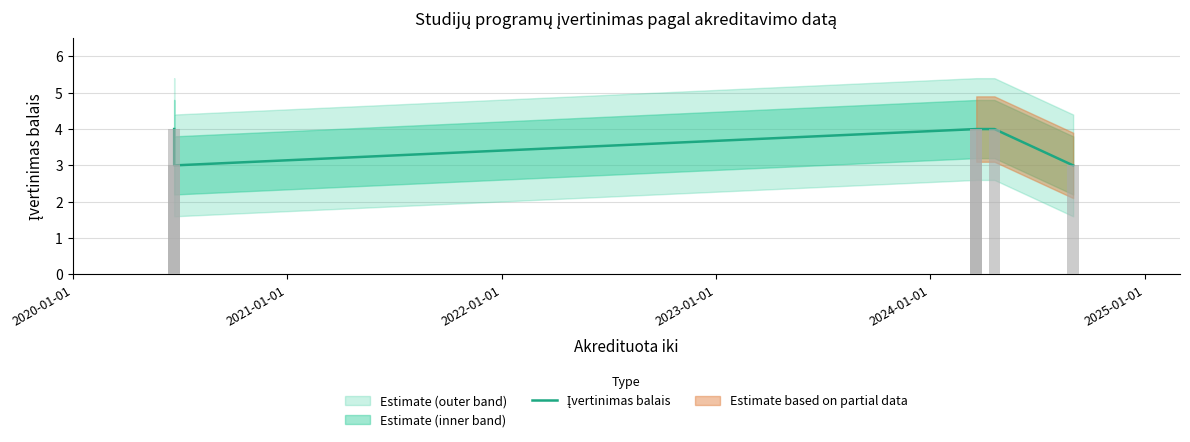

The value at 2022-01-01 is 6. True or false?

False